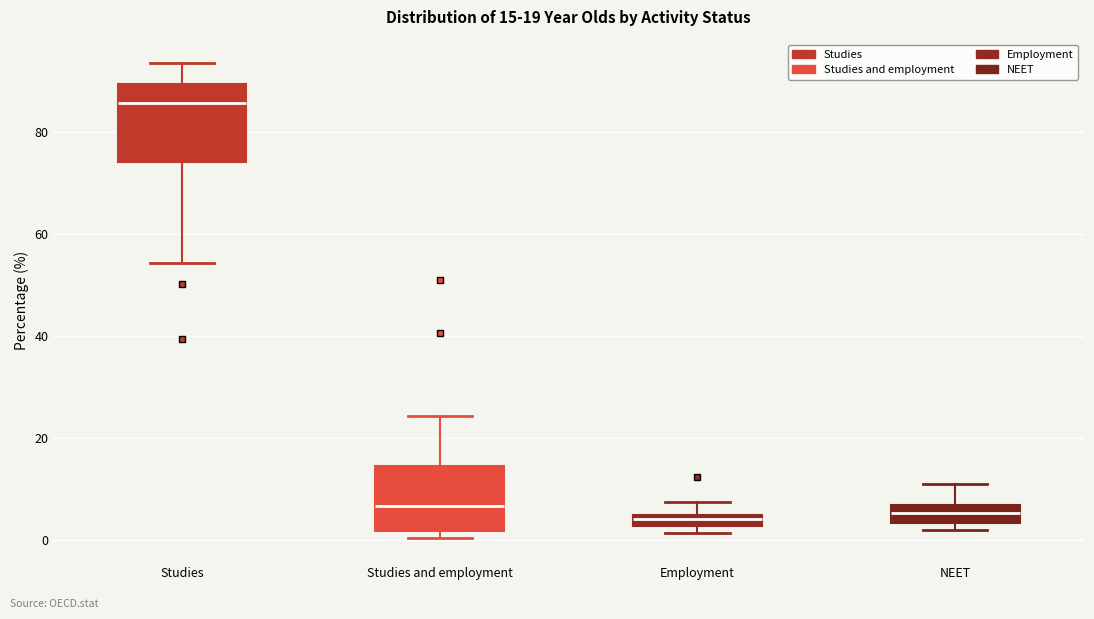

Comparing the boxes themselves (not the whiskers), which one is the tallest?

Studies